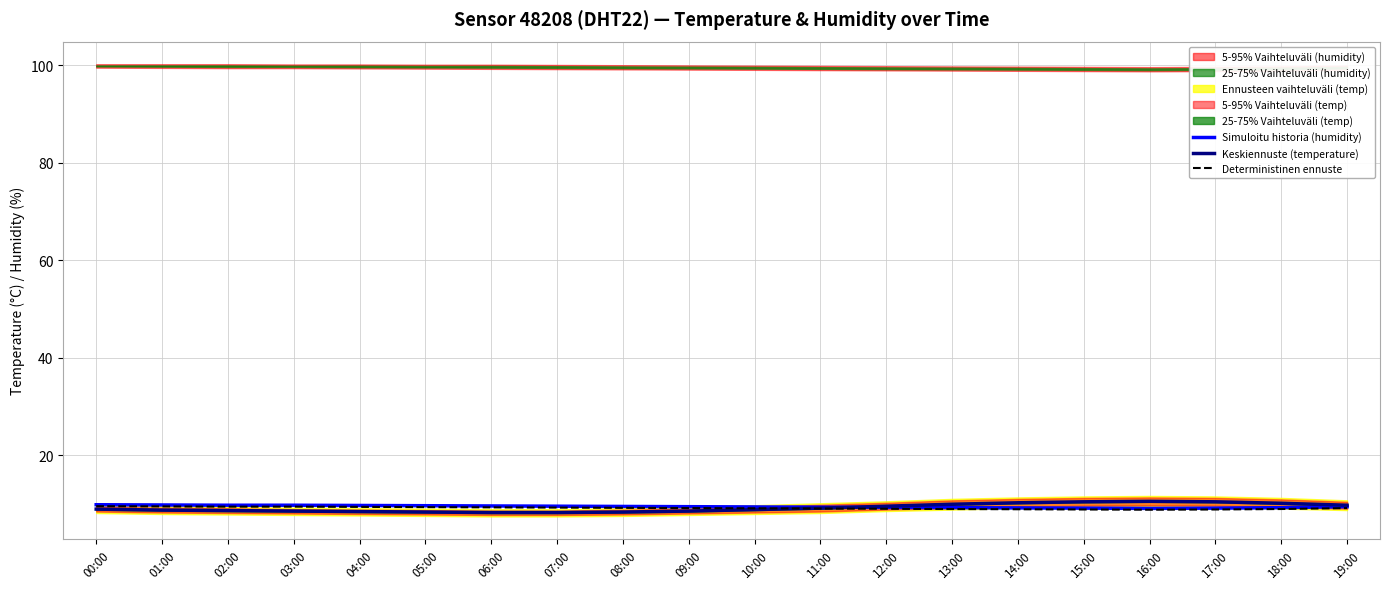

What is the label of the 19th point from the left?

18:00